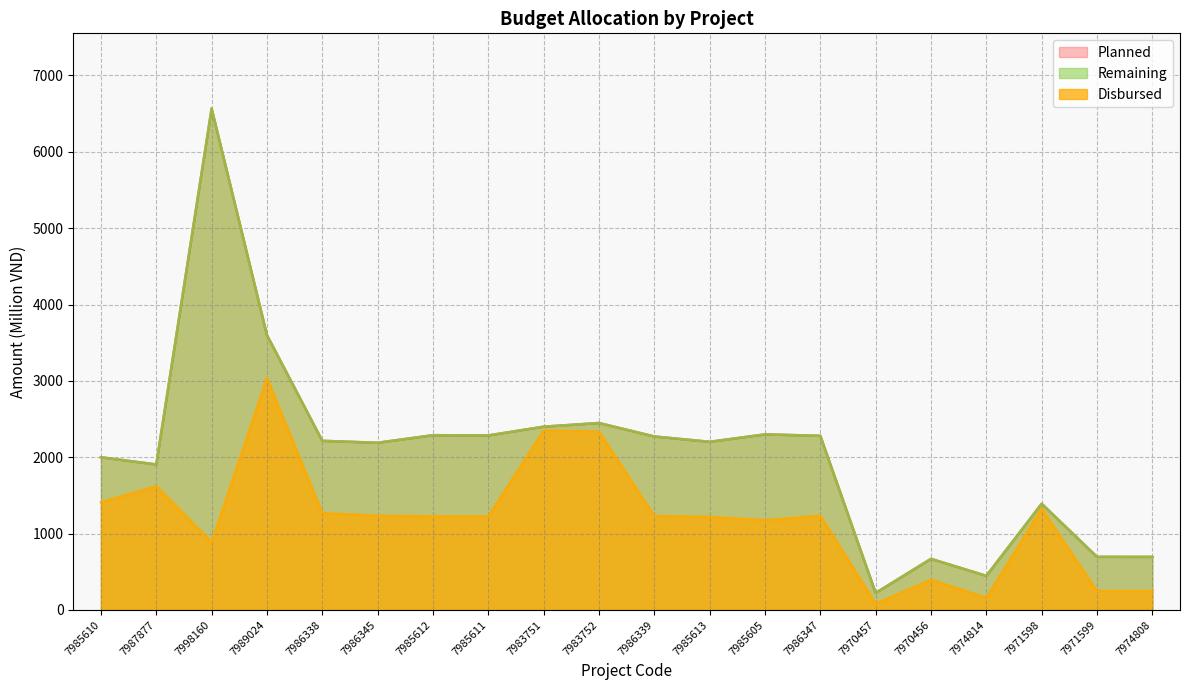

Which series has the largest range (max minus min)?

Planned